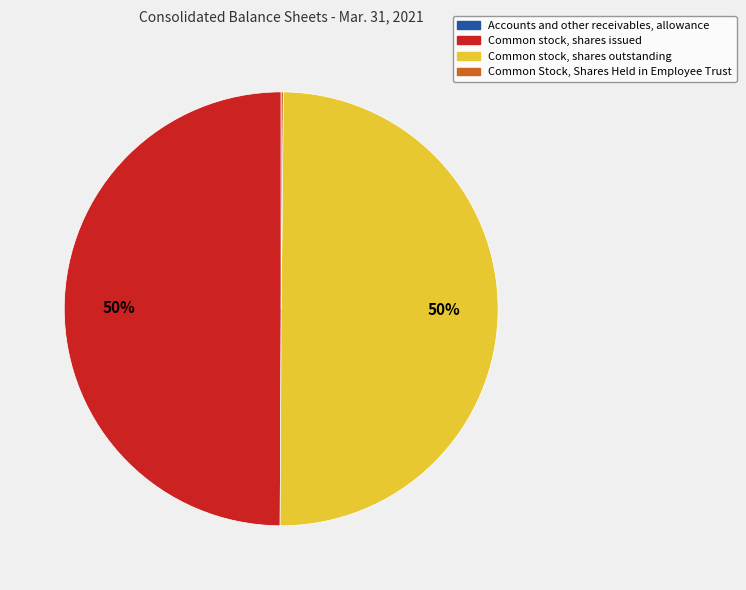

Is the sum of Common stock, shares outstanding and Common stock, shares issued greater than half?

Yes